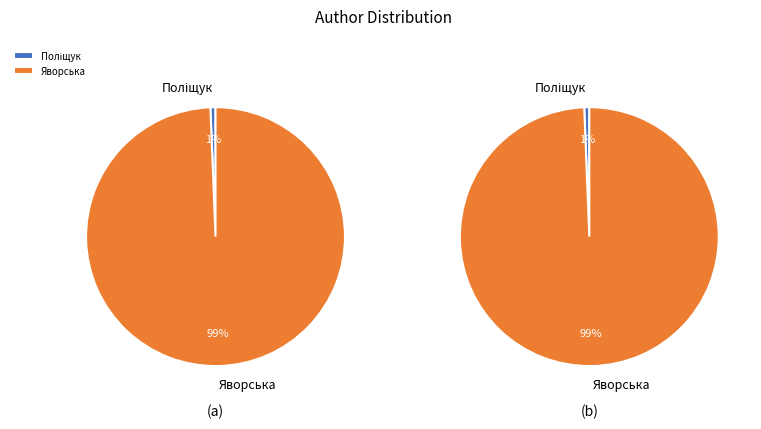

Which category accounts for the majority?

Яворська